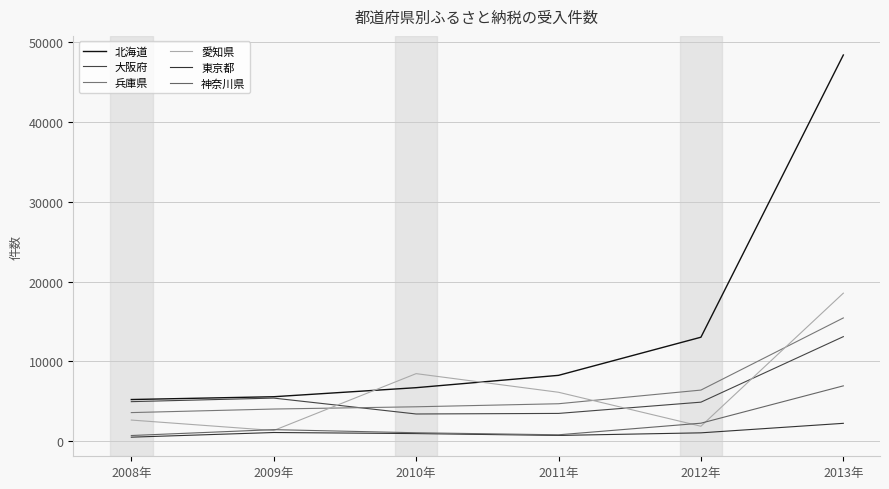

True or false: 兵庫県 and 東京都 intersect in this chart.

False